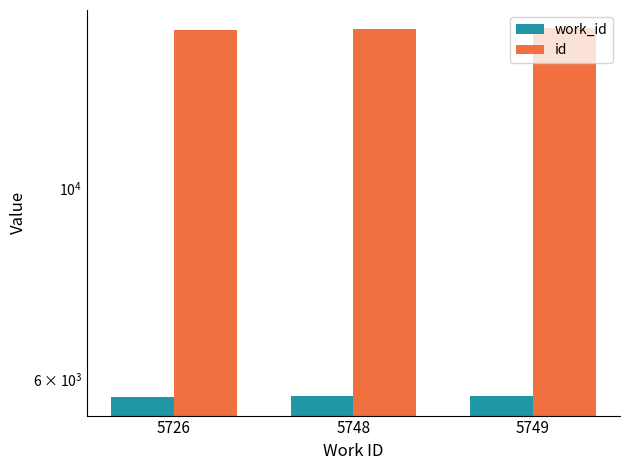

What is the difference between the maximum and second lowest values in the id series?

29